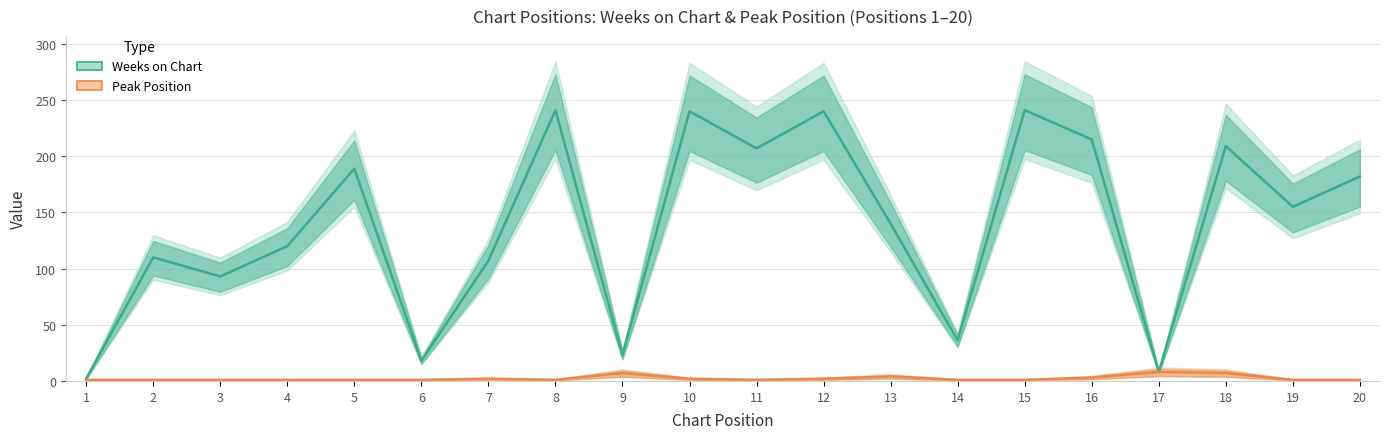

At which category does the chart reach its peak across all series?

8